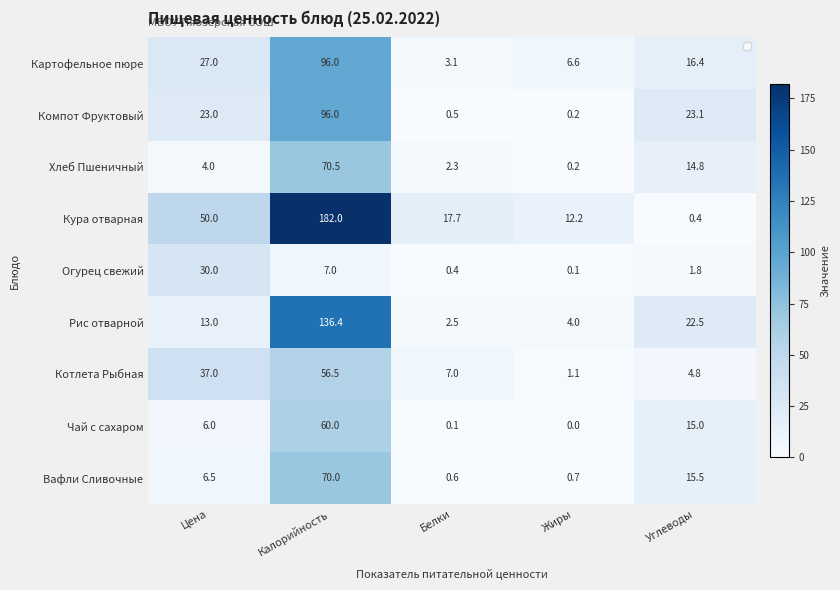

What is the difference between the second highest and minimum values in the Хлеб Пшеничный series?

14.6